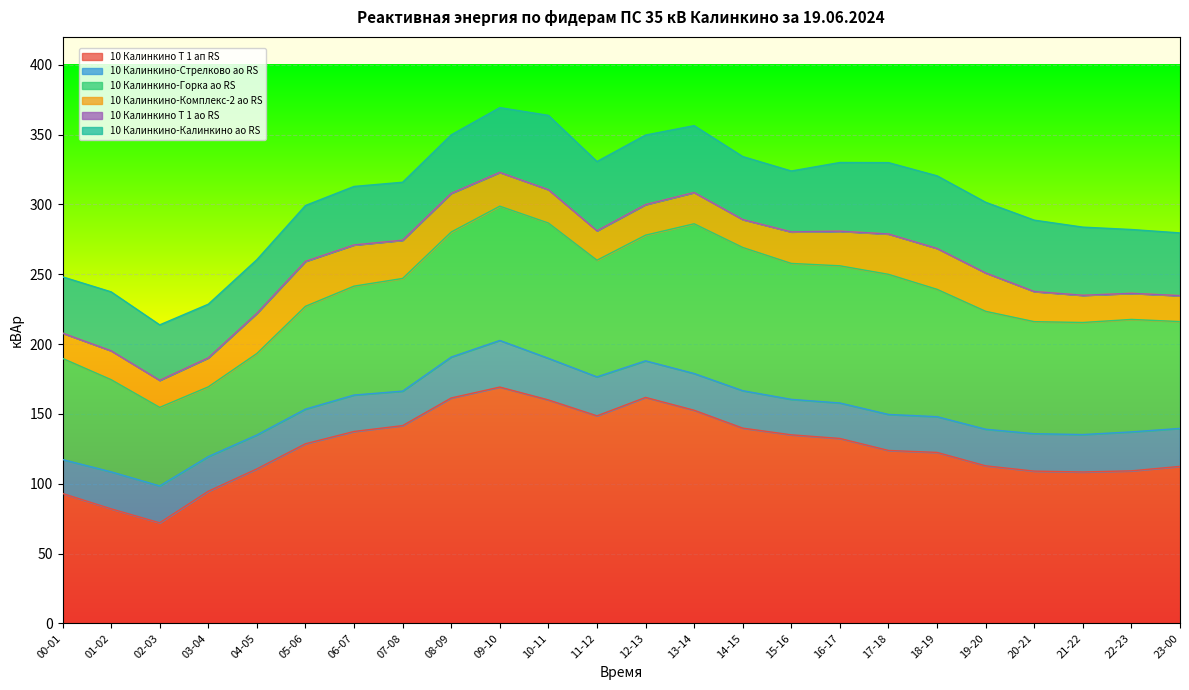

What is the difference between the maximum and second lowest values in the 10 Калинкино-Калинкино ао RS series?

14.8